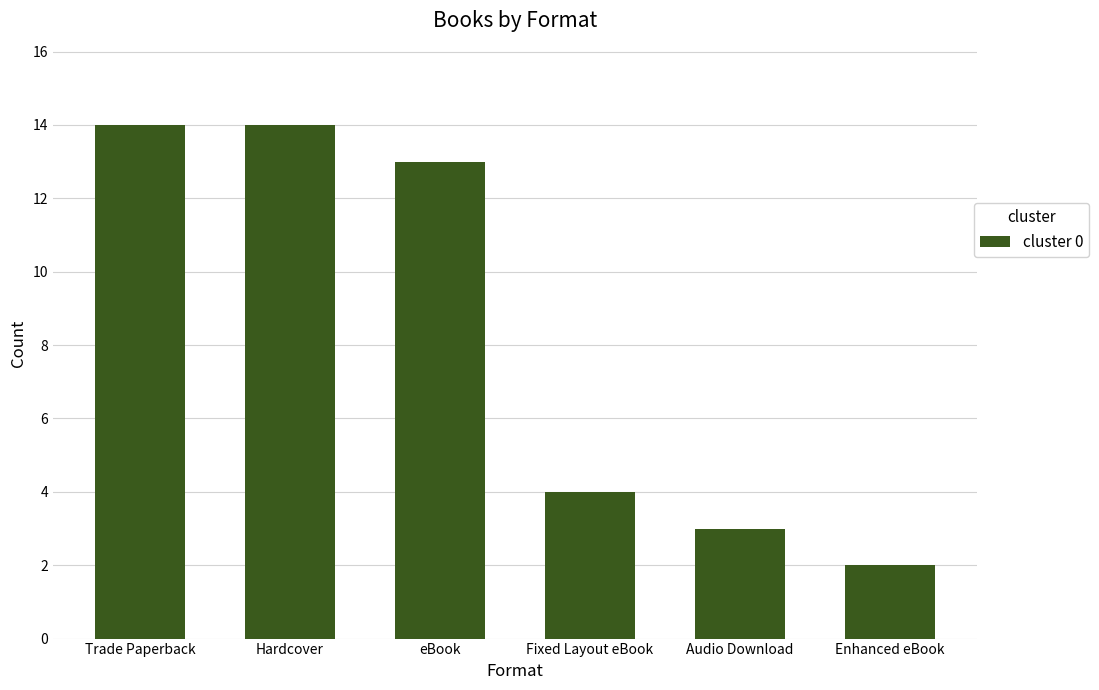

What is the label of the 5th bar from the left?

Audio Download